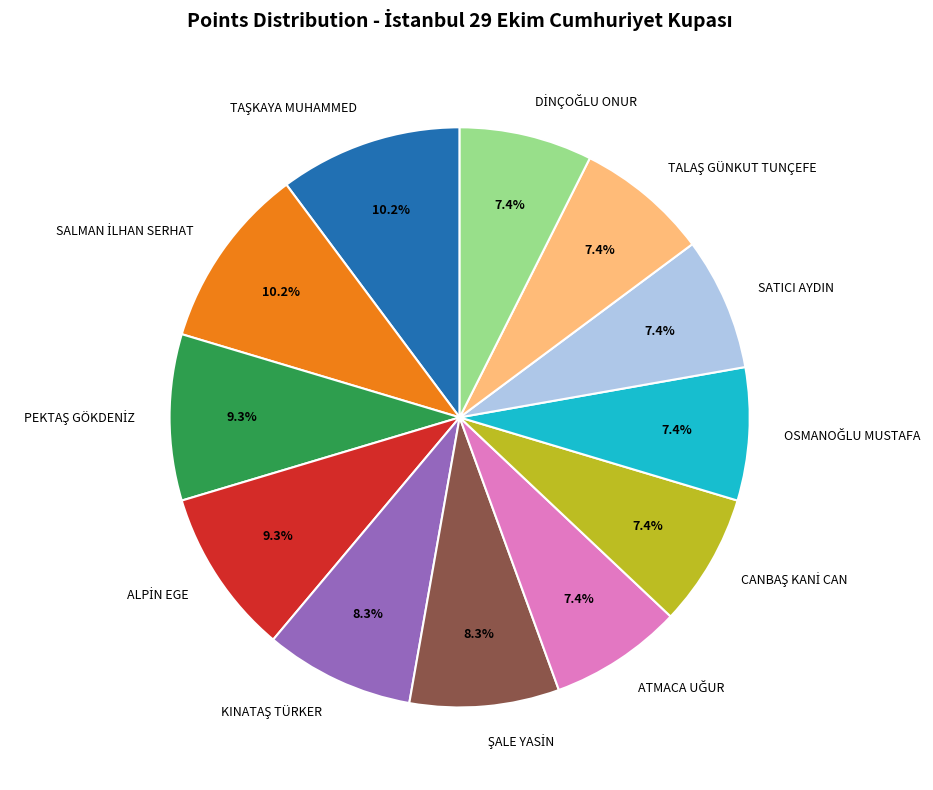

Is there a majority slice in this chart?

No